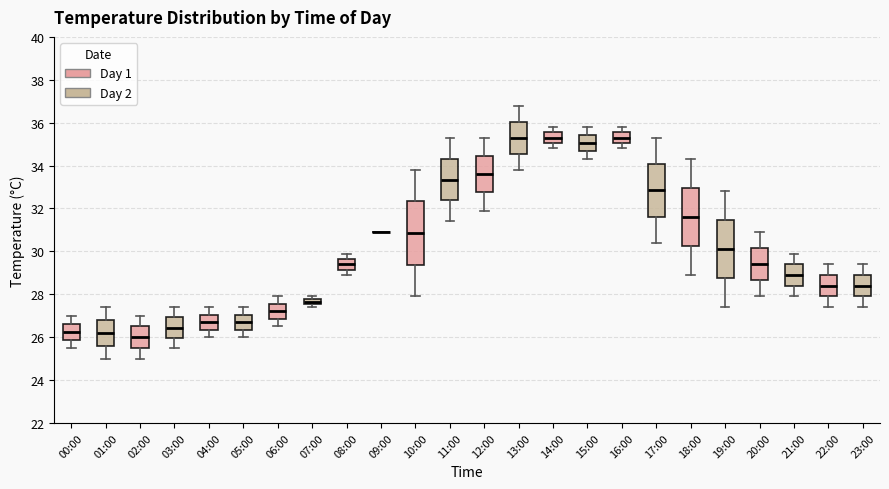

Comparing the boxes themselves (not the whiskers), which one is the tallest?

10:00